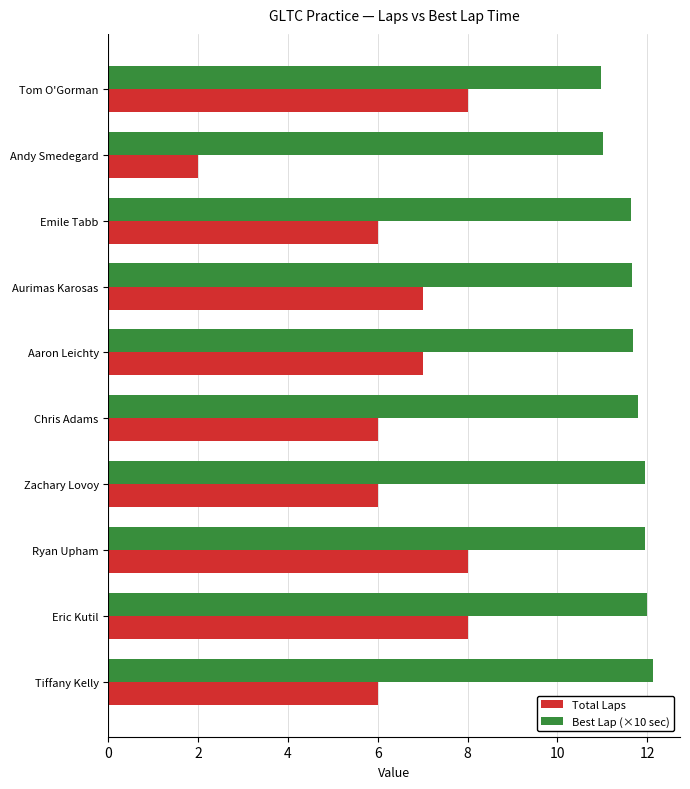

The value of Total Laps at Ryan Upham is 12.0. True or false?

False